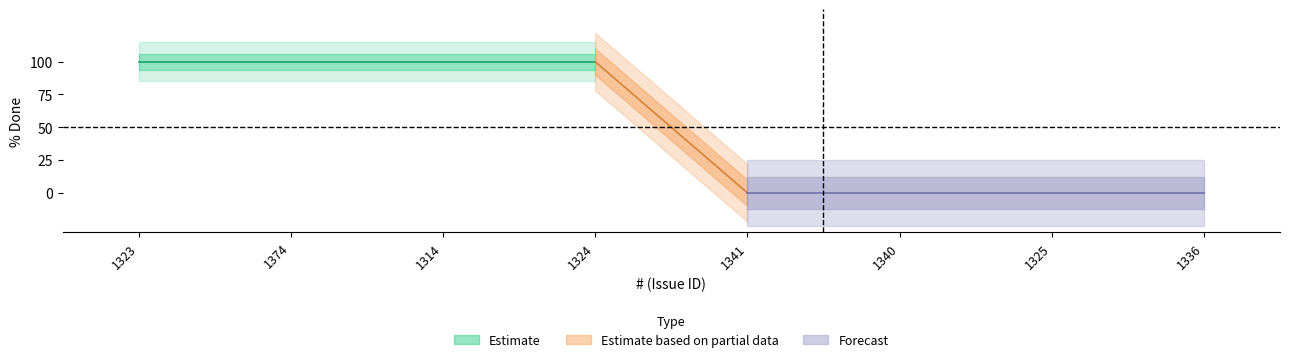

What is the label of the 2nd point from the right?

1325